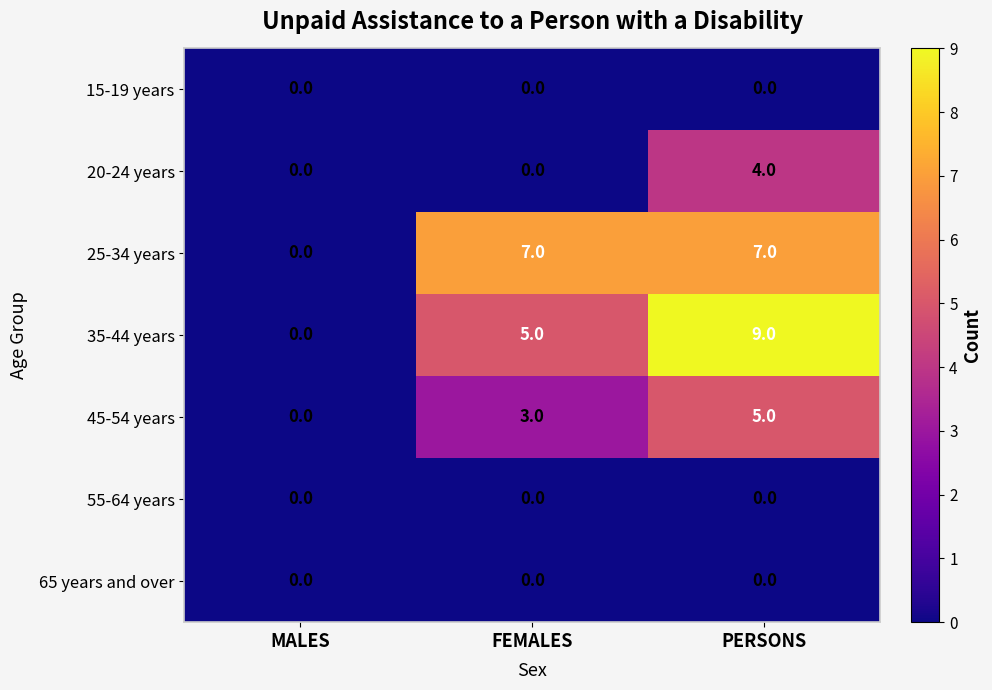

What is the greatest value displayed?

9